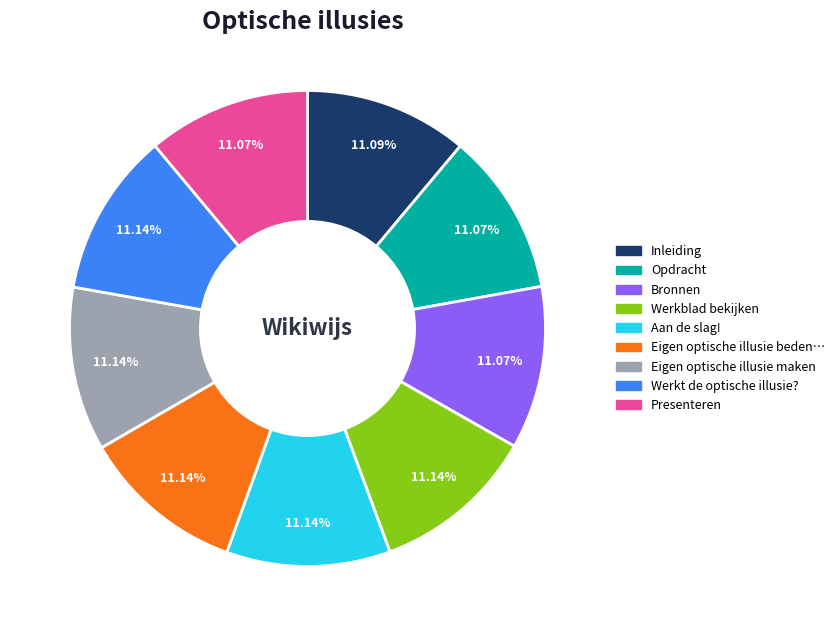

Is there a majority slice in this chart?

No